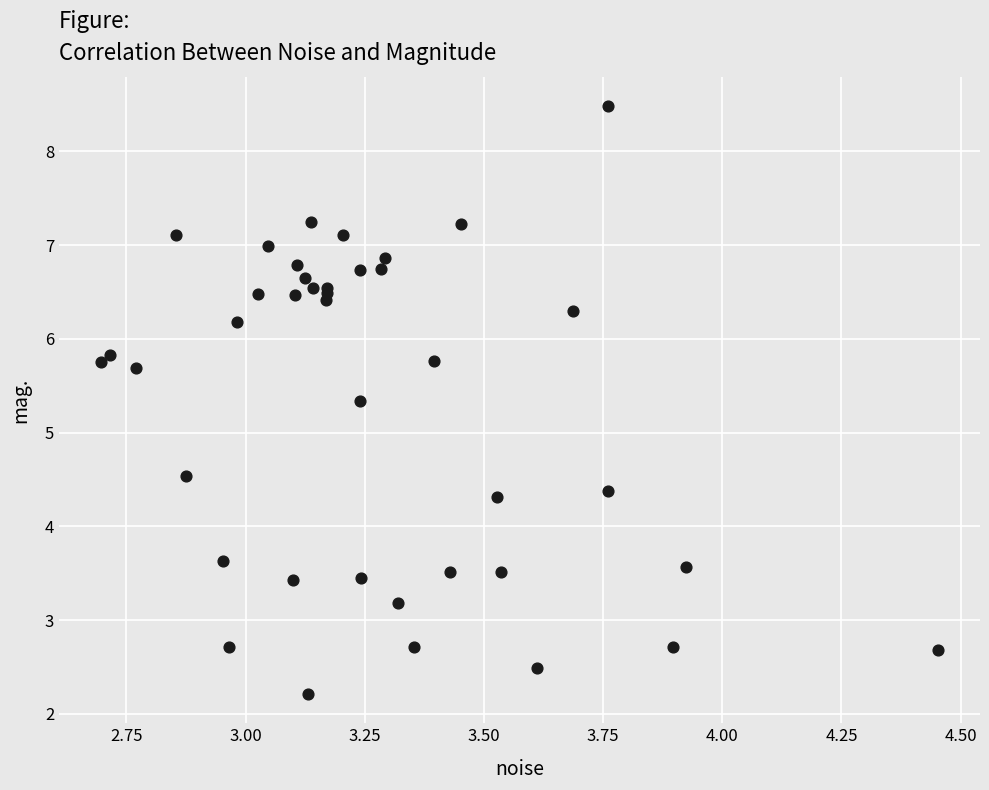

What Y value in the scatter plot is closest to 5?

5.3